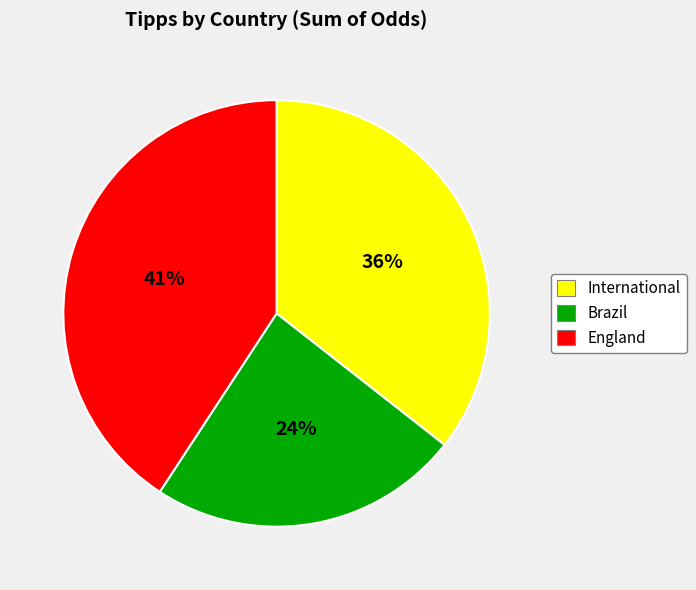

Is the sum of England and Brazil greater than half?

Yes